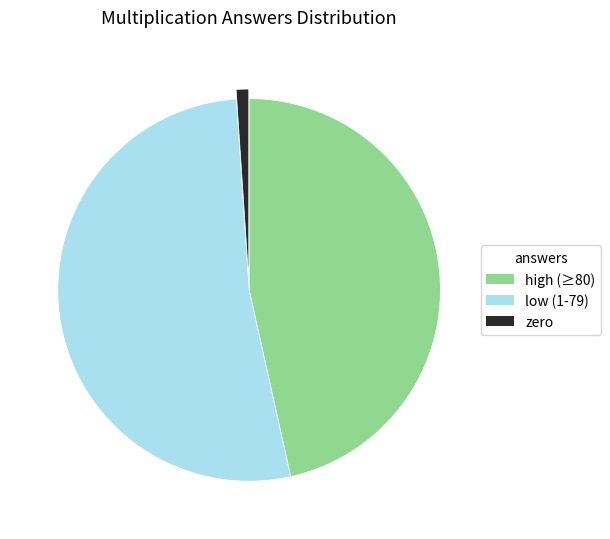

Between high (≥80) and low (1-79), which is larger?

low (1-79)